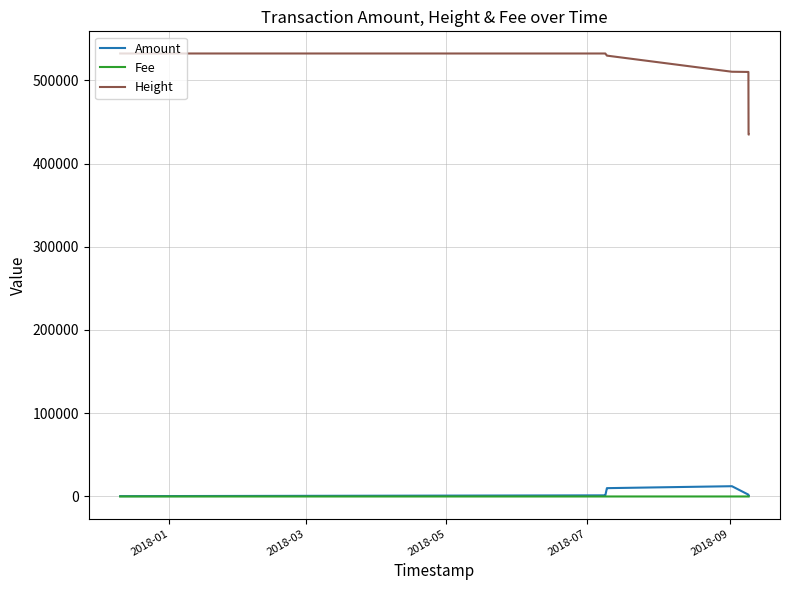

True or false: Height and Amount intersect in this chart.

False